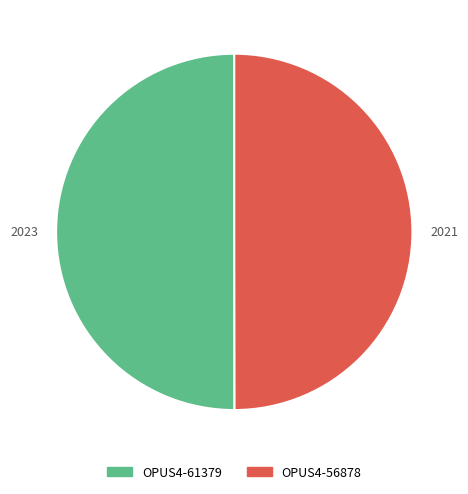

What is the ratio of the value at OPUS4-56878 to the value at OPUS4-61379?

1.0